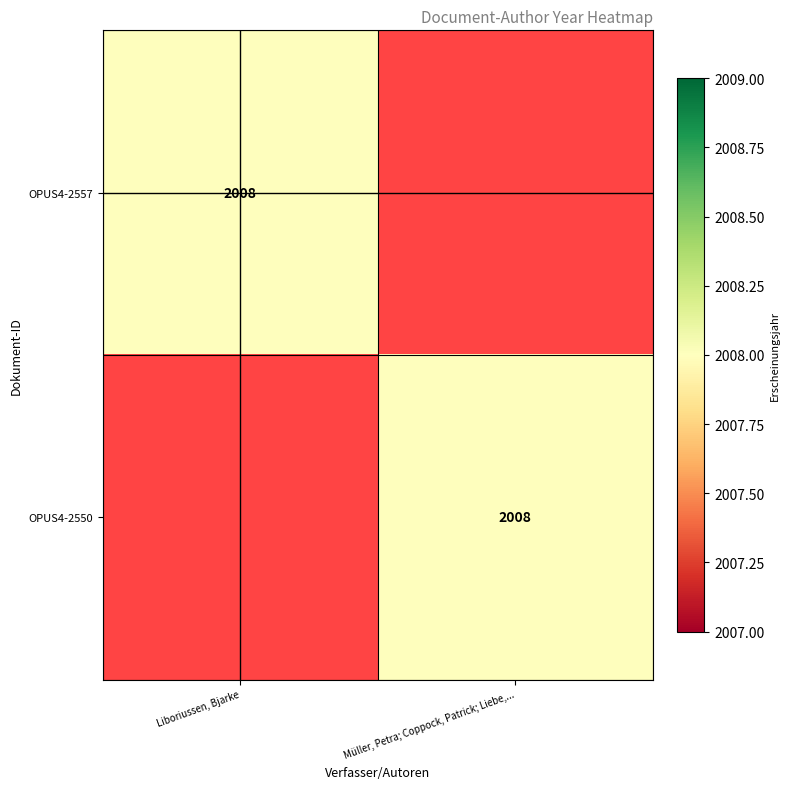

True or false: OPUS4-2550 has a value of 863 at Müller, Petra; Coppock, Patrick; Liebe,....

False